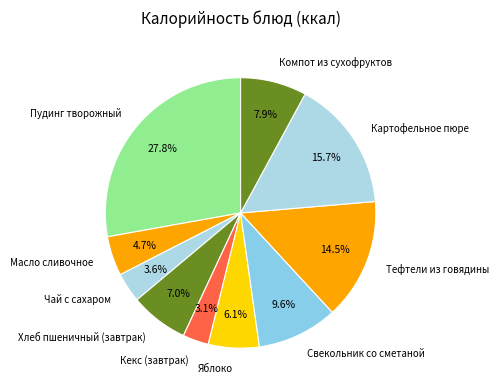

To the nearest percent, what is the average slice percentage?

10%